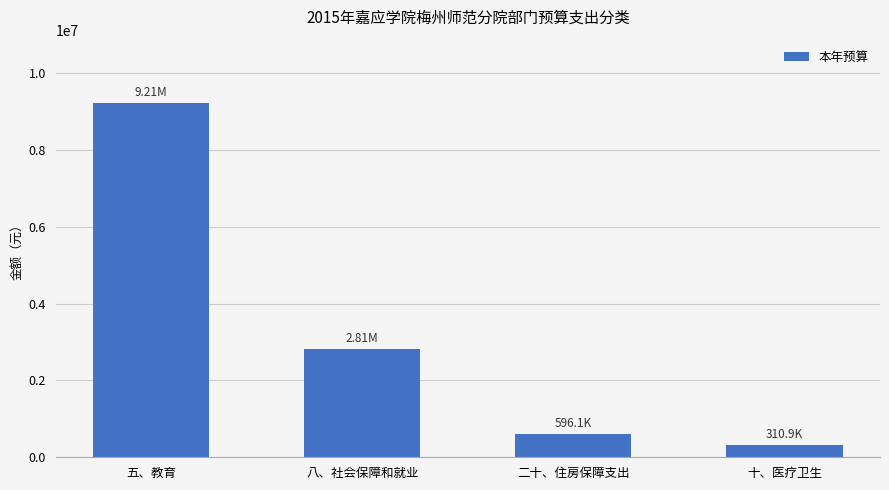

What is the value of the 2nd bar from the left?

2806459.5